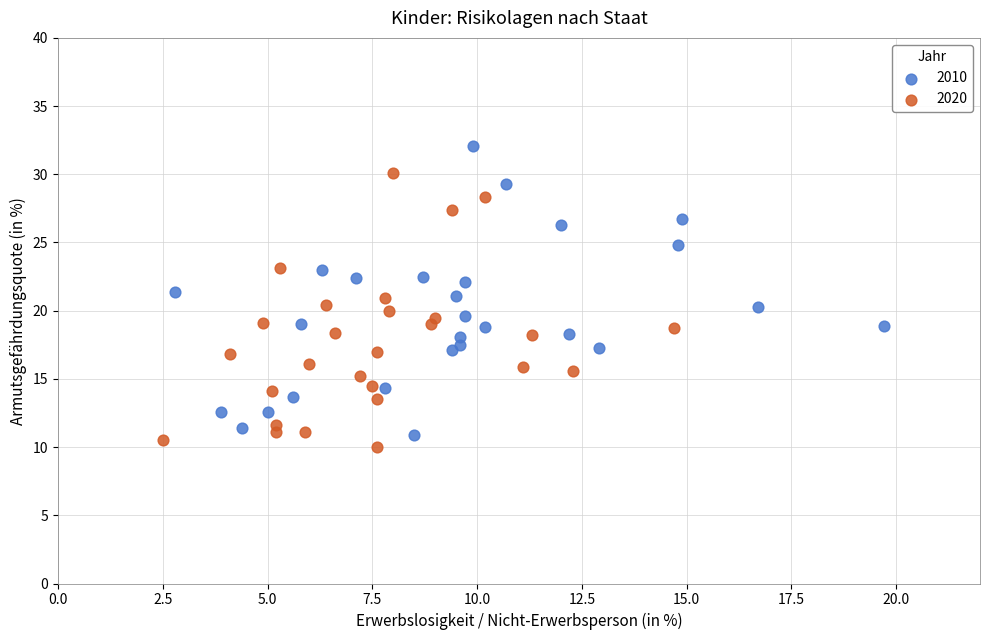

Which series has the largest Y range (max minus min)?

2010